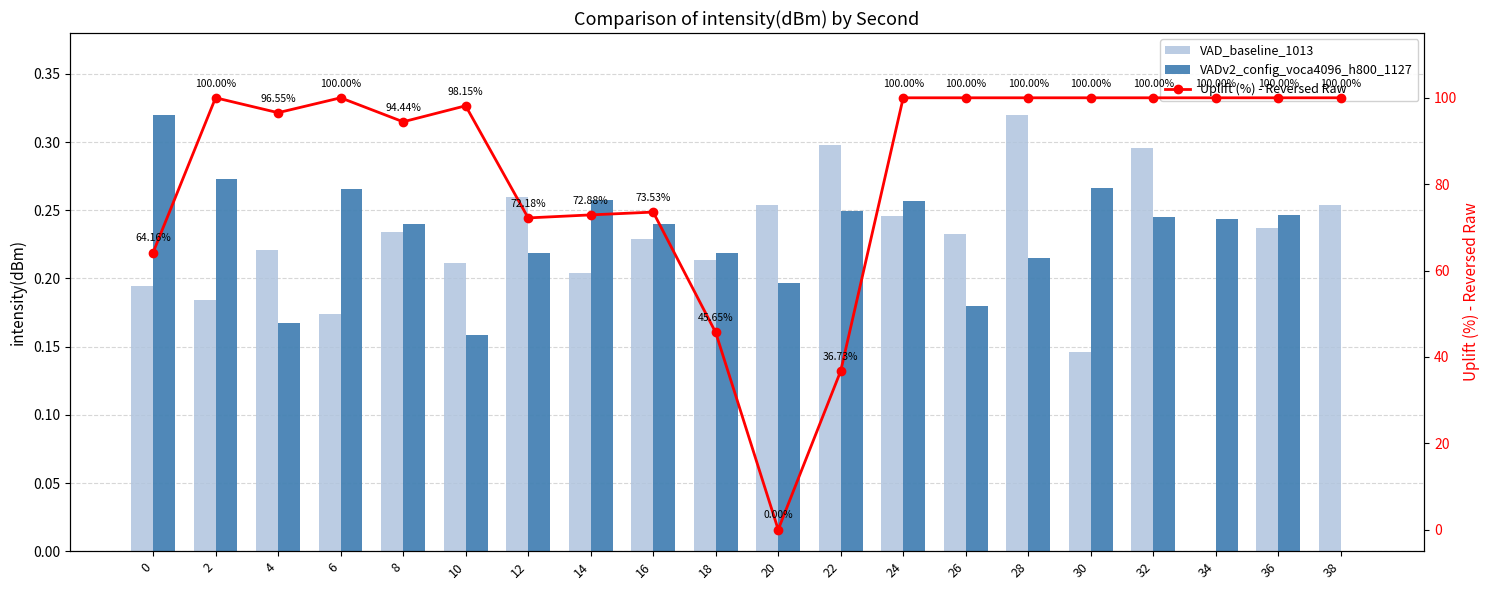

List the series in order of their peak value, highest first.

Uplift (%) - Reversed Raw, VAD_baseline_1013, VADv2_config_voca4096_h800_1127